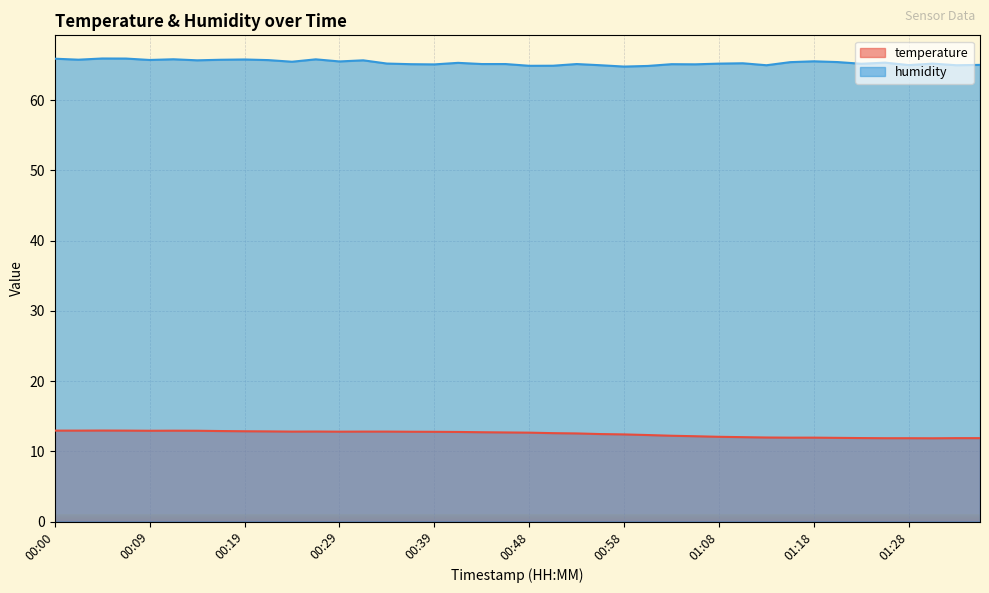

The value of humidity at 01:16 is 37.7. True or false?

False